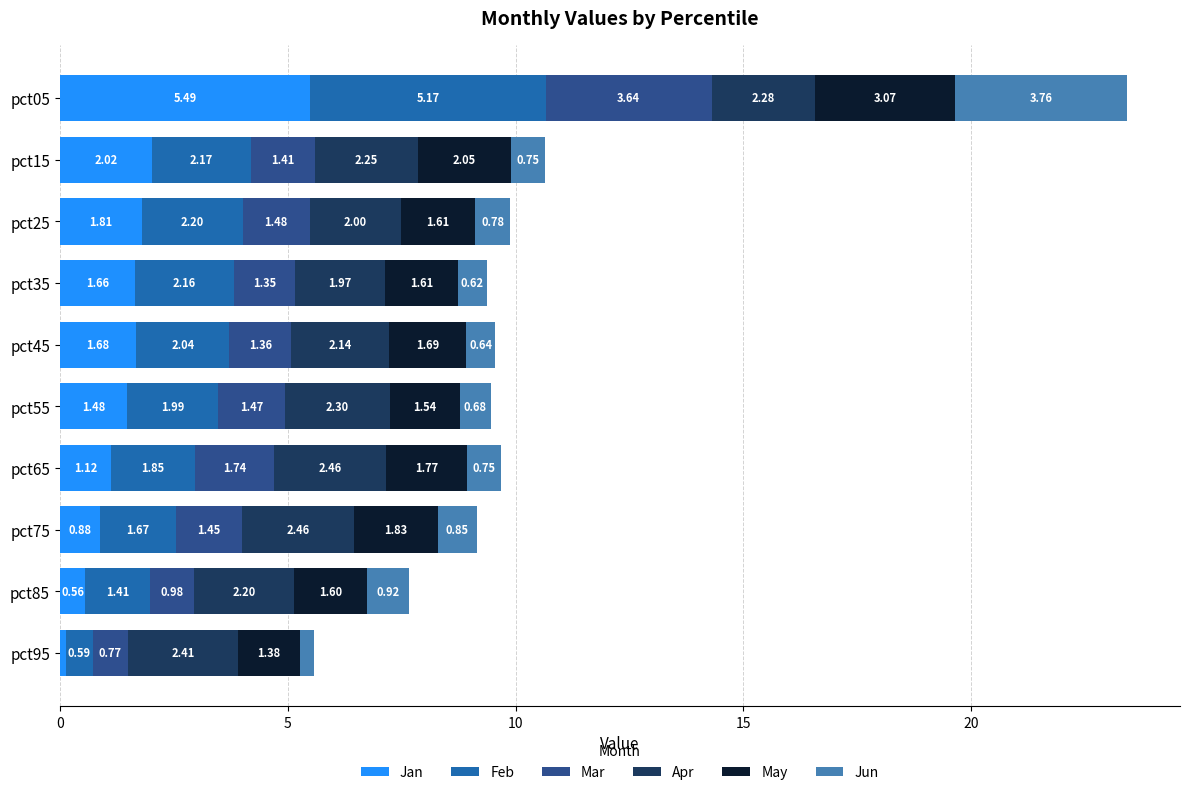

What is the sum of all Jan values?

16.8